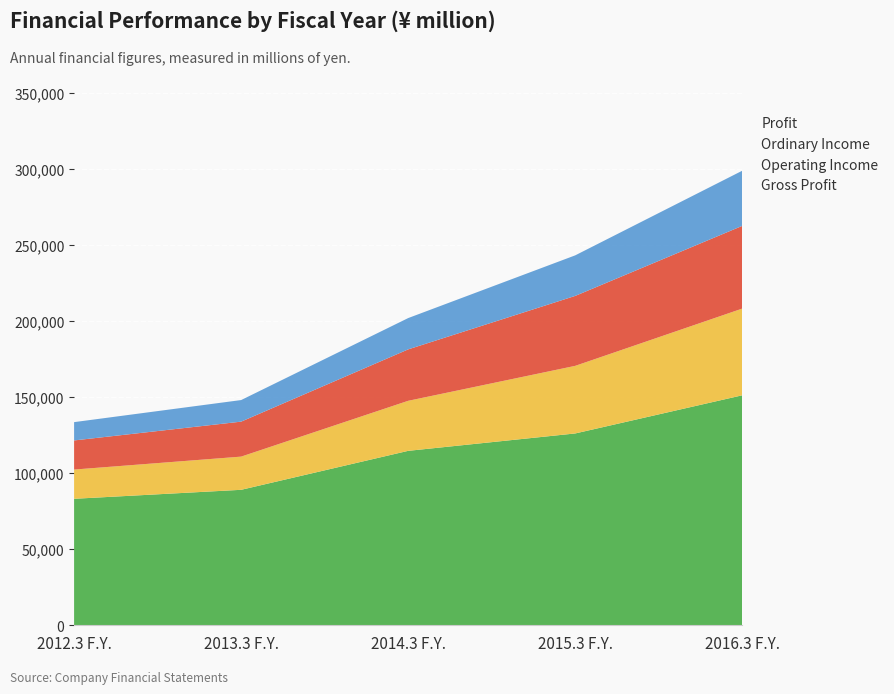

Reading right to left, extract all data points from this chart.

Gross Profit: 151093	126018	114595	88995	83091
Operating Income: 56962	44411	32870	21804	19205
Ordinary Income: 54342	45955	33782	22976	19130
Profit: 36233	26638	20573	14181	12030